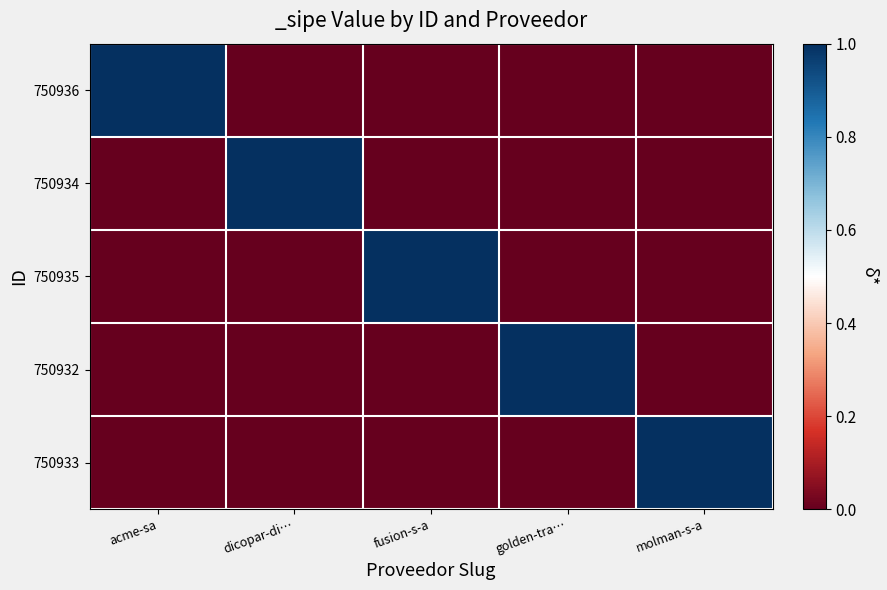

How many distinct data groups are displayed?

5